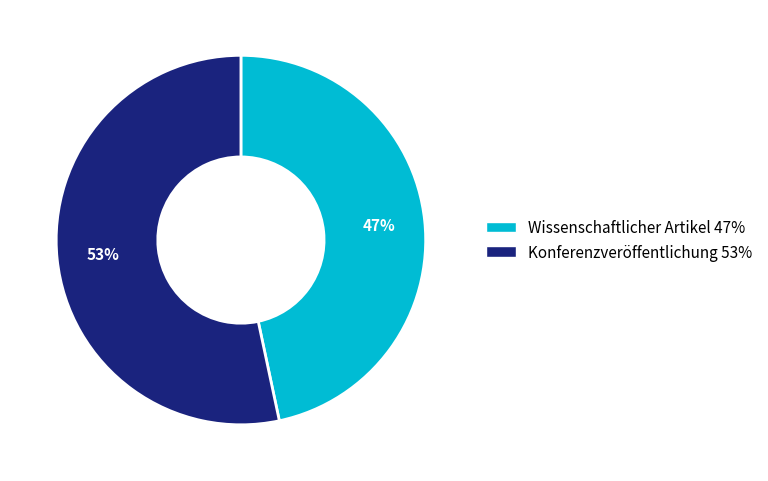

Is there any slice that represents more than half of the pie?

Yes